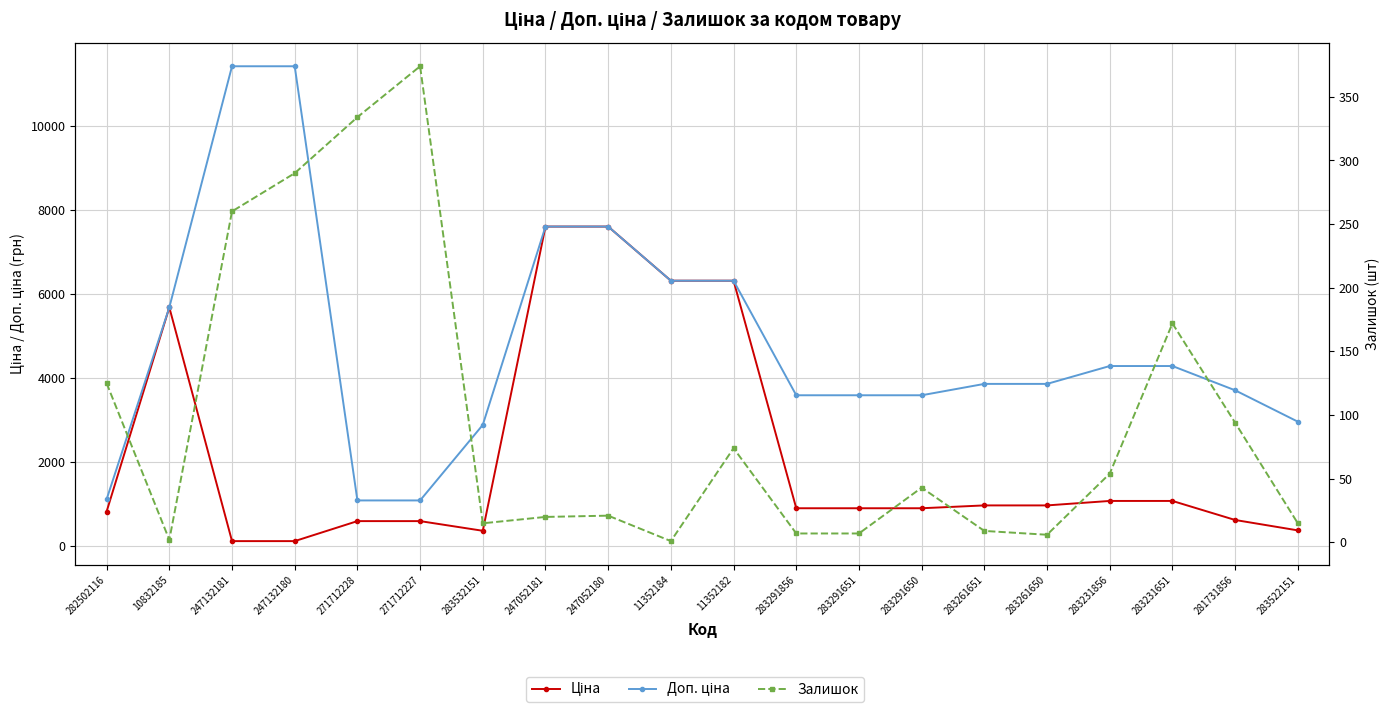

At which category does Залишок reach its first local valley?

10832185